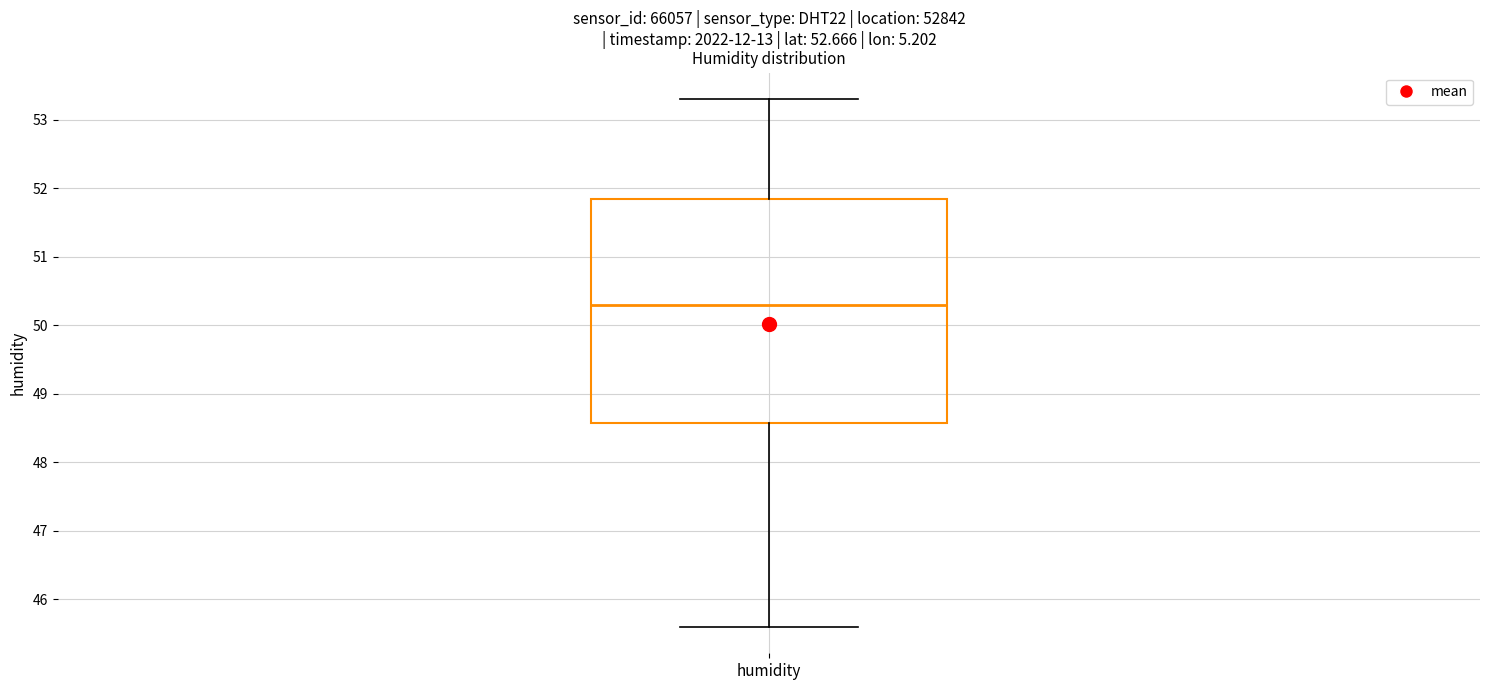

Read this box plot against the y-axis: the position of the median line, the range covered by the box, and the ends of both whiskers. The values are not printed on the chart, so give them approximately, as read against the axis.

median 50.3, box 48.6 to 51.9, whiskers 45.6 to 53.3